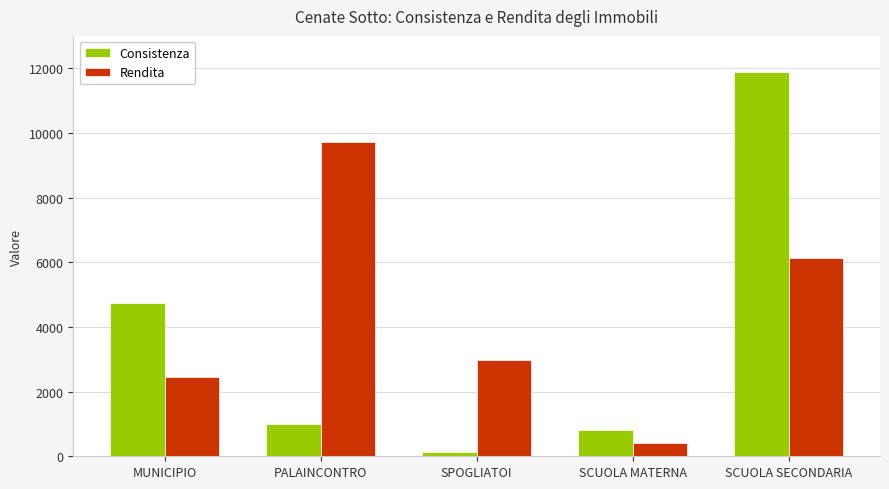

List the series in order of their peak value, highest first.

Consistenza, Rendita